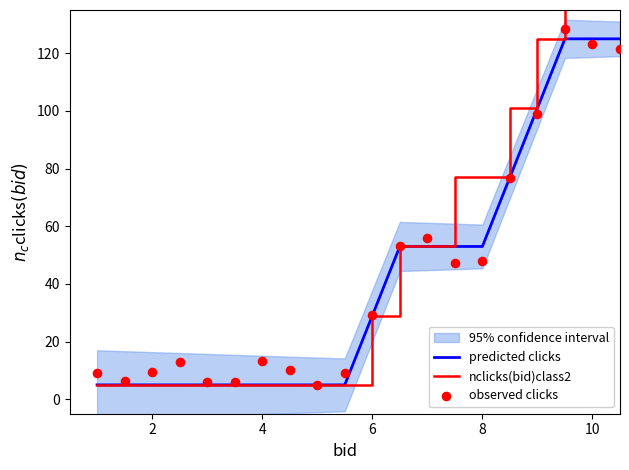

Which series has the widest spread of Y values?

nclicks(bid)class2